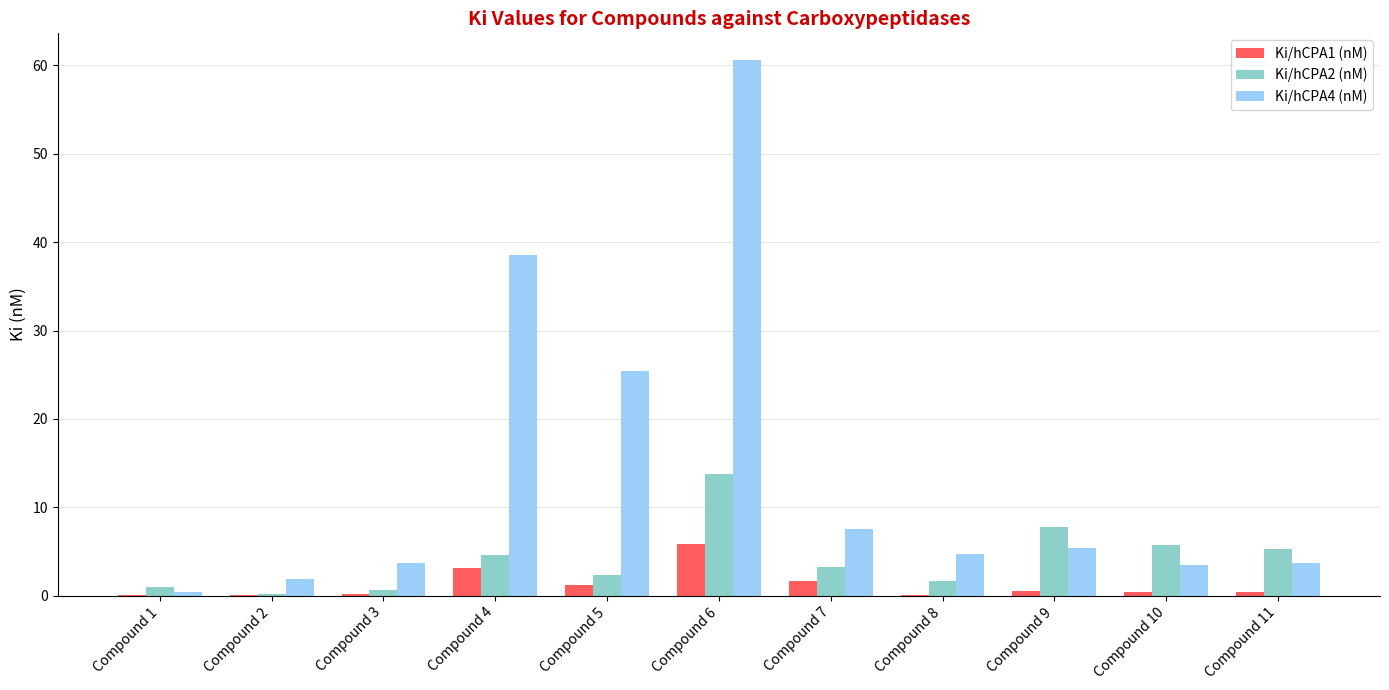

True or false: Ki/hCPA1 (nM) has a value of 1.7 at Compound 7.

True